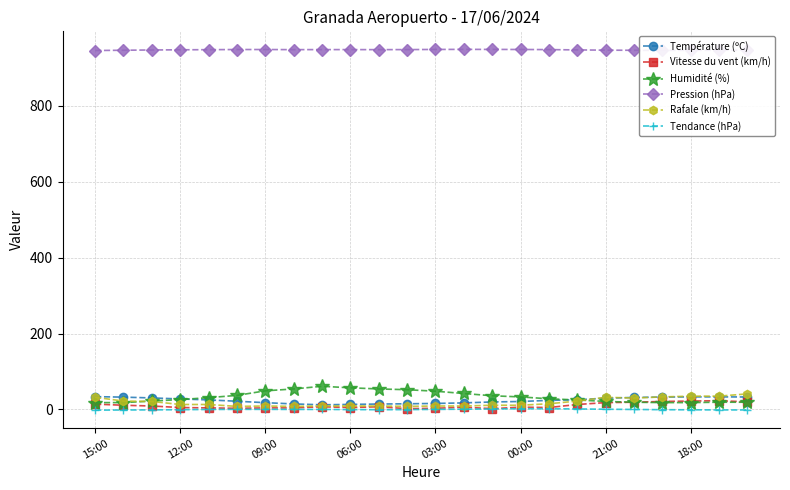

What is the value of the Température (ºC) point at the 18th from the left?

25.5